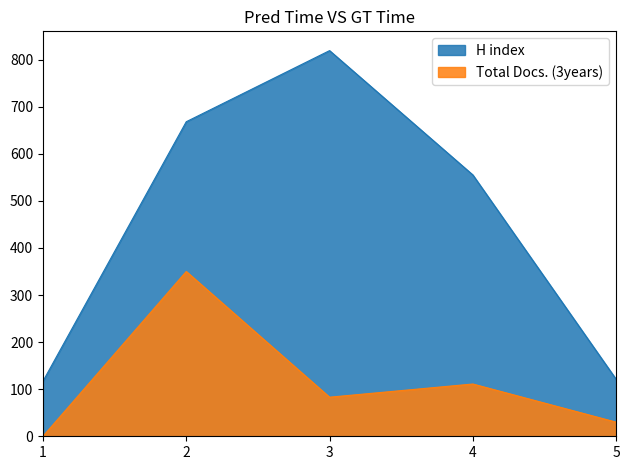

True or false: Total Docs. (3years) and H index cross at least once.

False